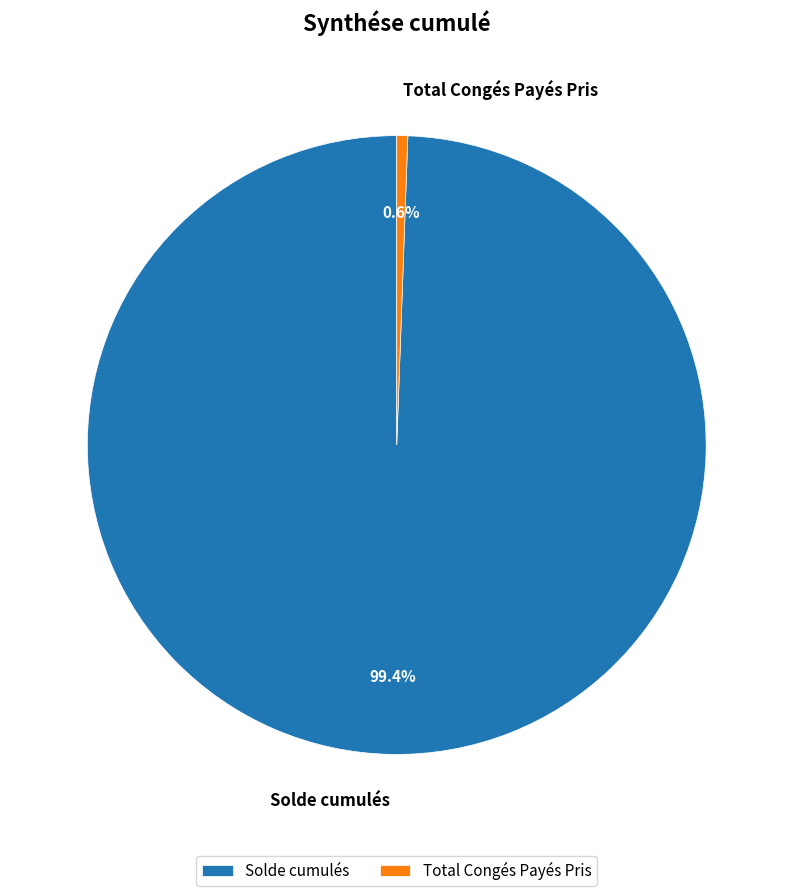

What is the largest slice in the pie chart?

Solde cumulés